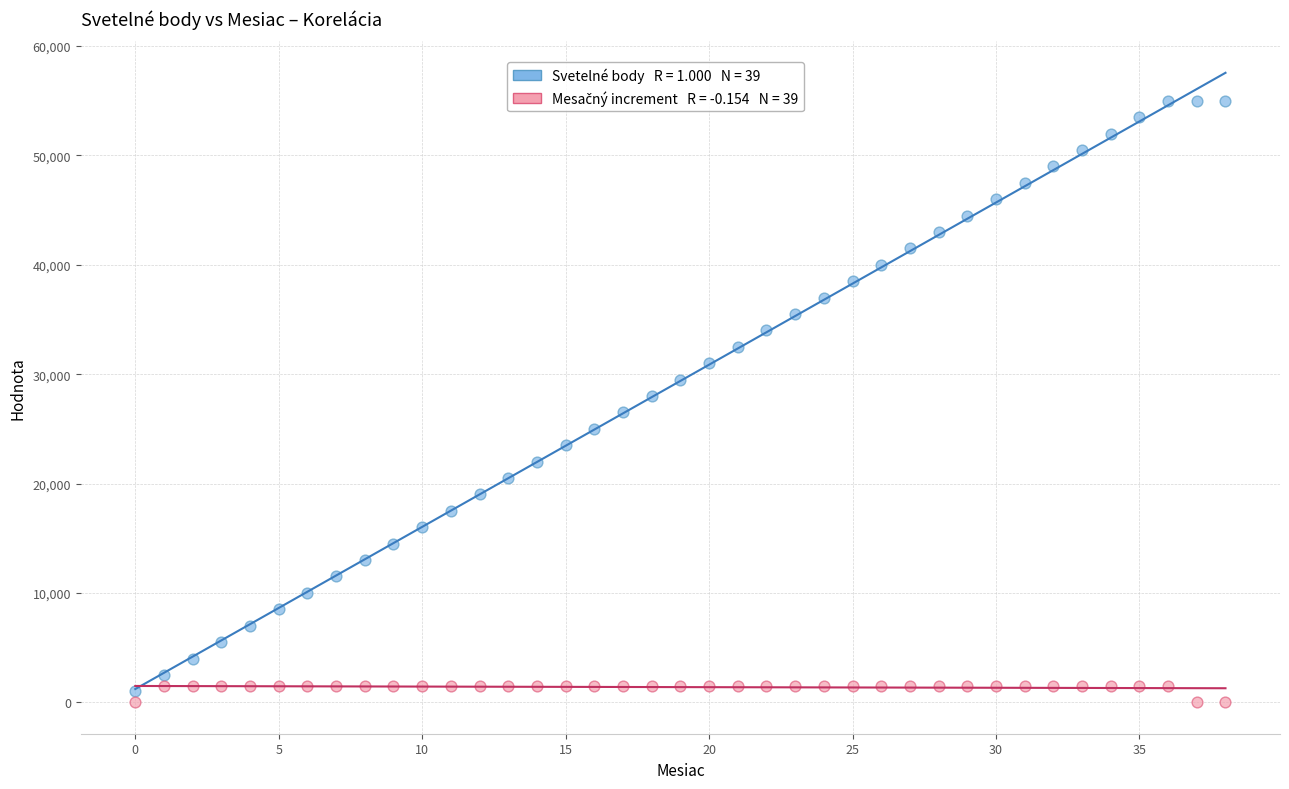

Across all data points, what is the range of Y values (max minus min)?

55000